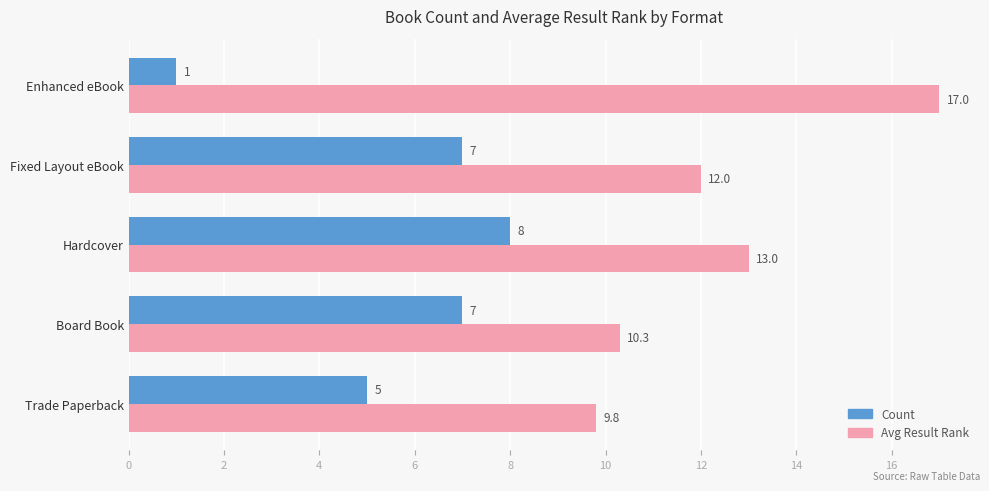

What is the minimum value shown in the chart?

1.0